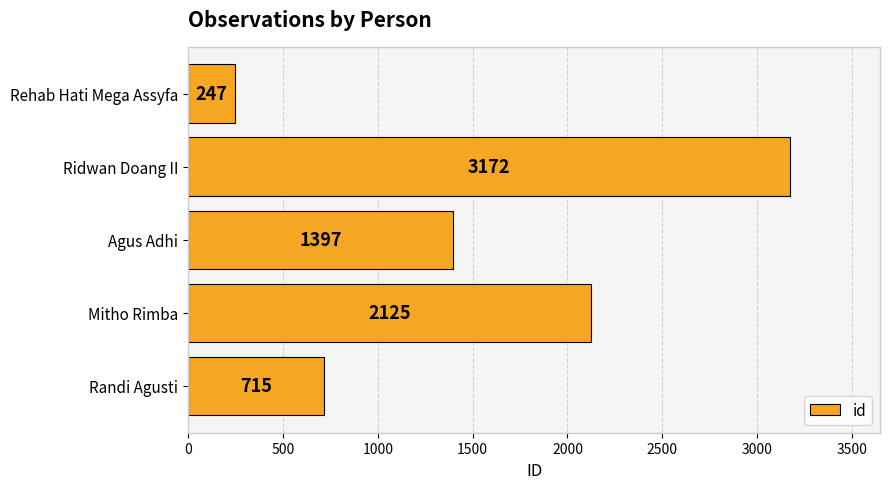

The value at Rehab Hati Mega Assyfa is 247. True or false?

True